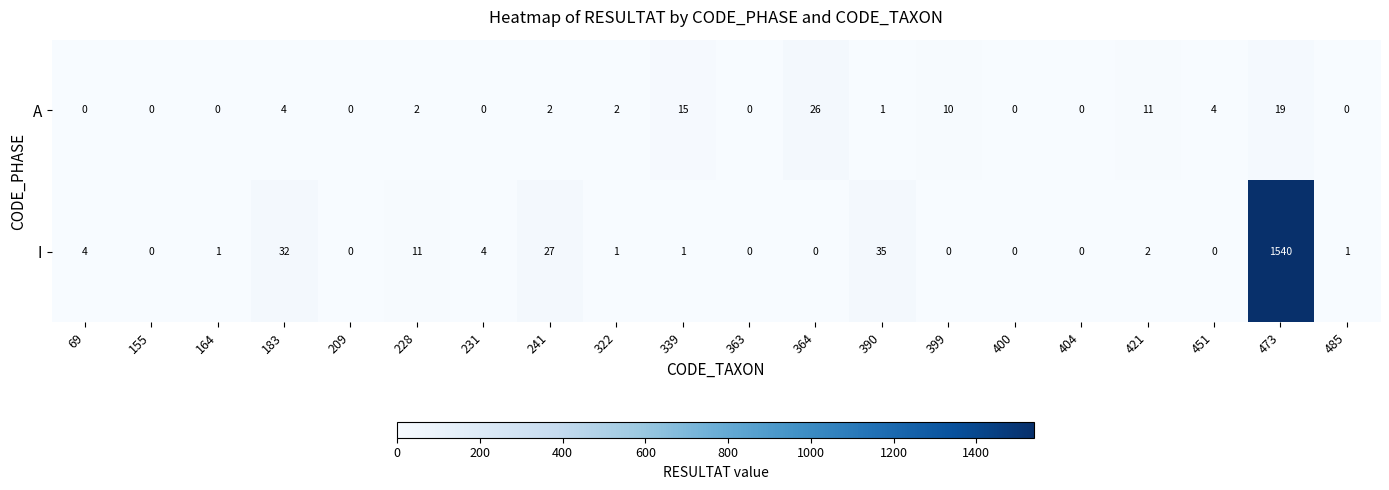

At which label does A first exceed 2?

183